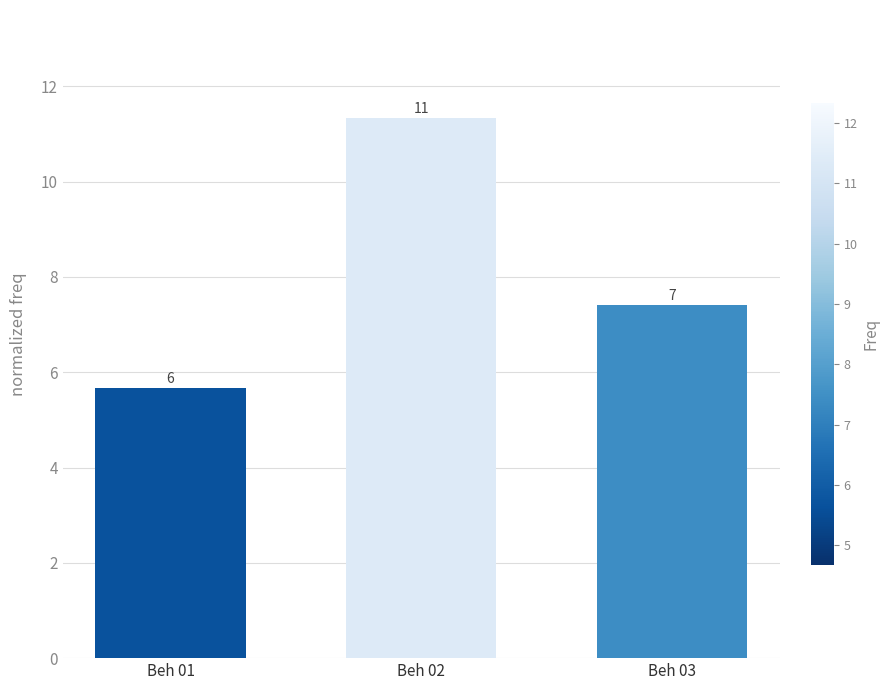

What is the average value?

8.1